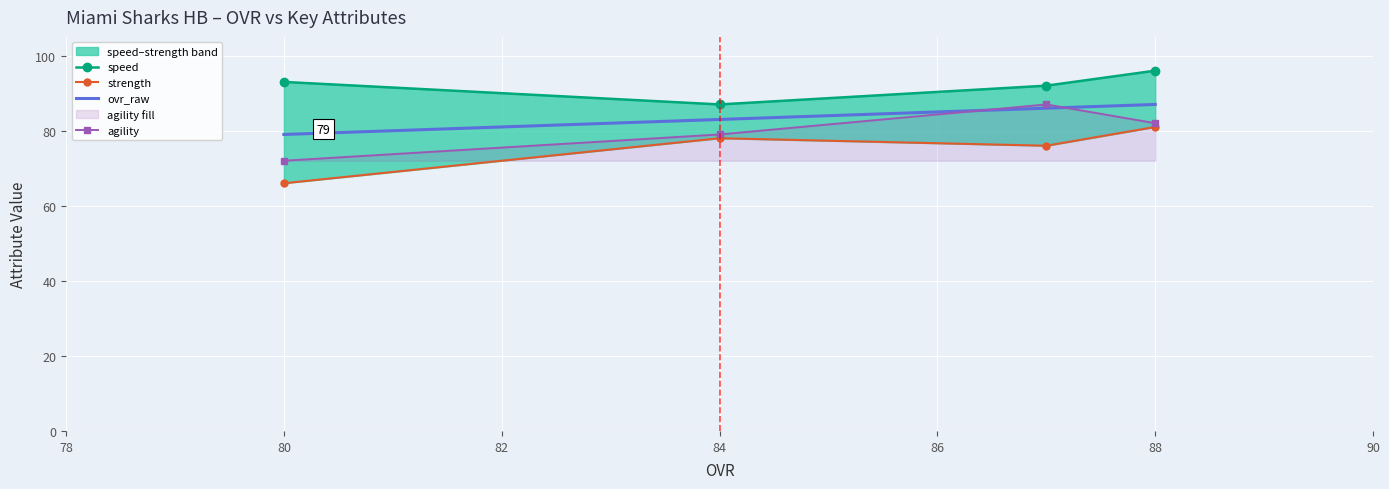

Reading left to right, what are all the values shown in this chart?

speed: 93	87	92	96
strength: 66	78	76	81
ovr_raw: 79	83	86	87
agility: 72	79	87	82